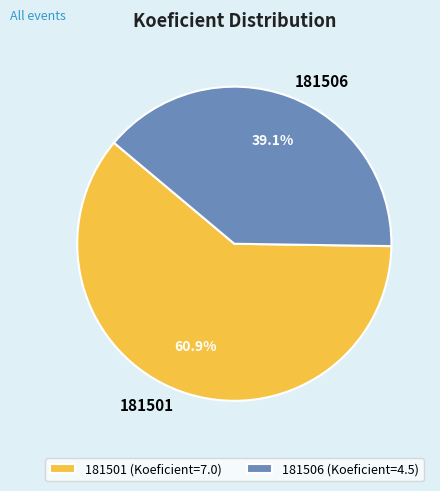

How many segments does this pie chart have?

2